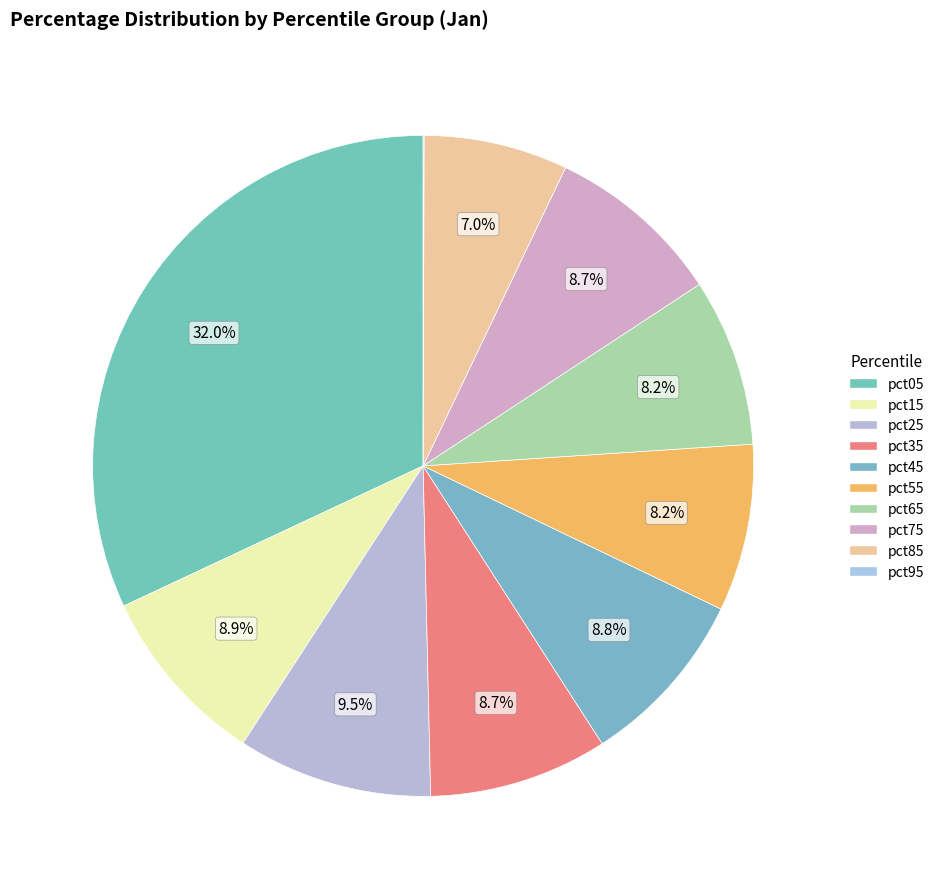

How many slices are in this pie chart?

10